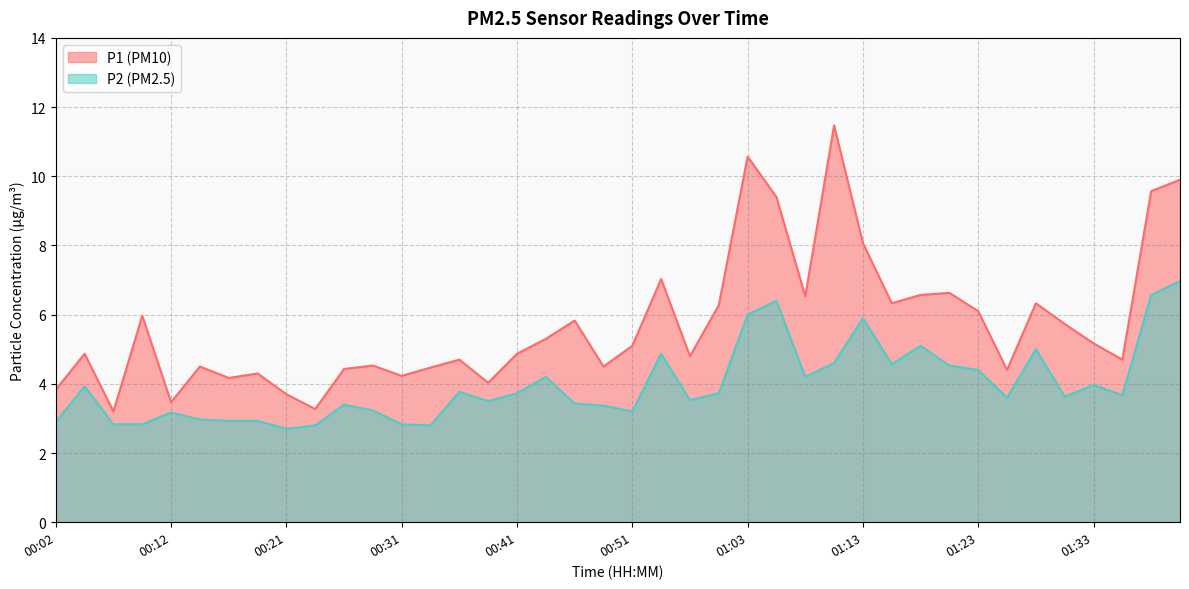

Is the value of P2 at 00:48 greater than the value of P1 at 01:26?

No